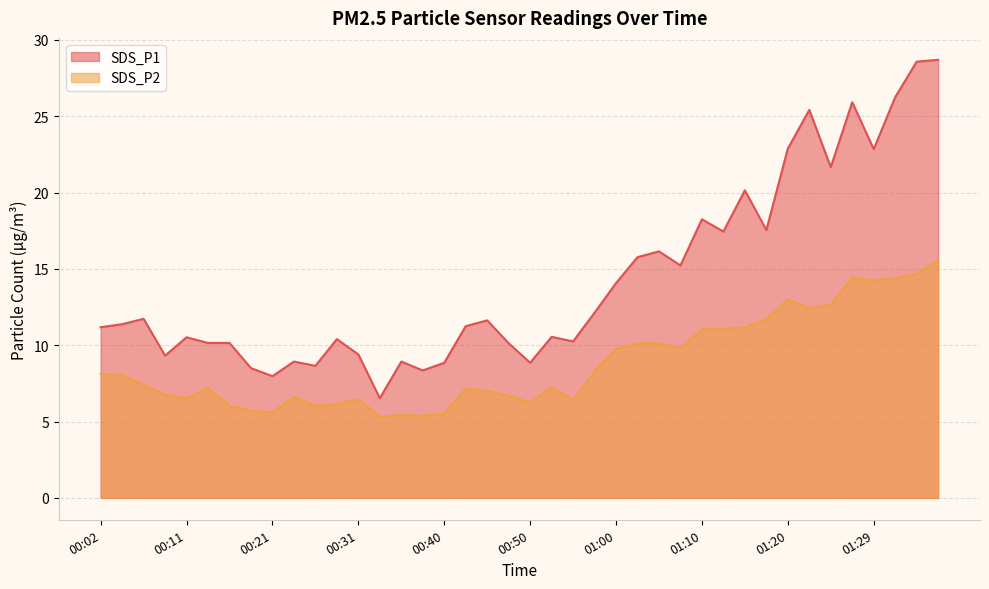

Which series has the largest range (max minus min)?

SDS_P1